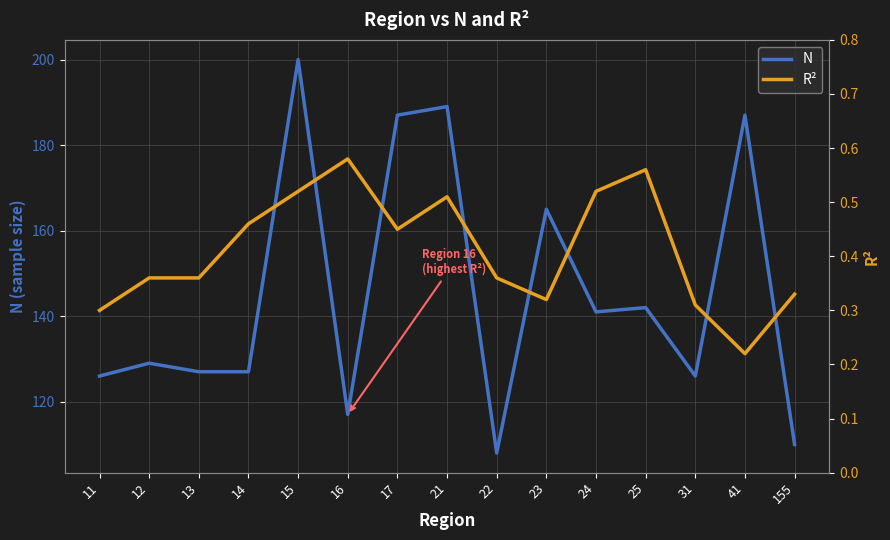

At which label does N reach its minimum?

22